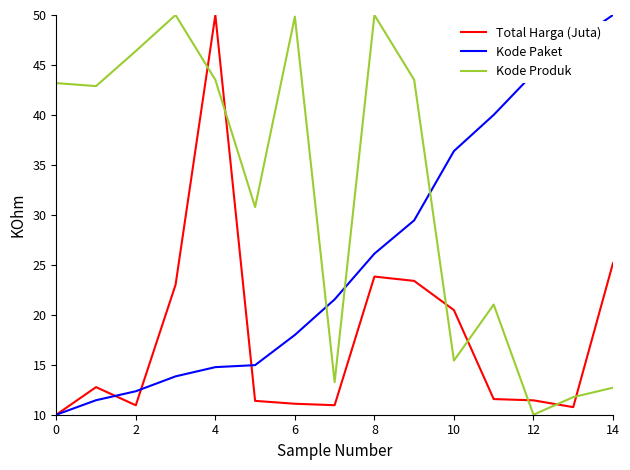

Which series has the largest total across all categories?

Kode Produk